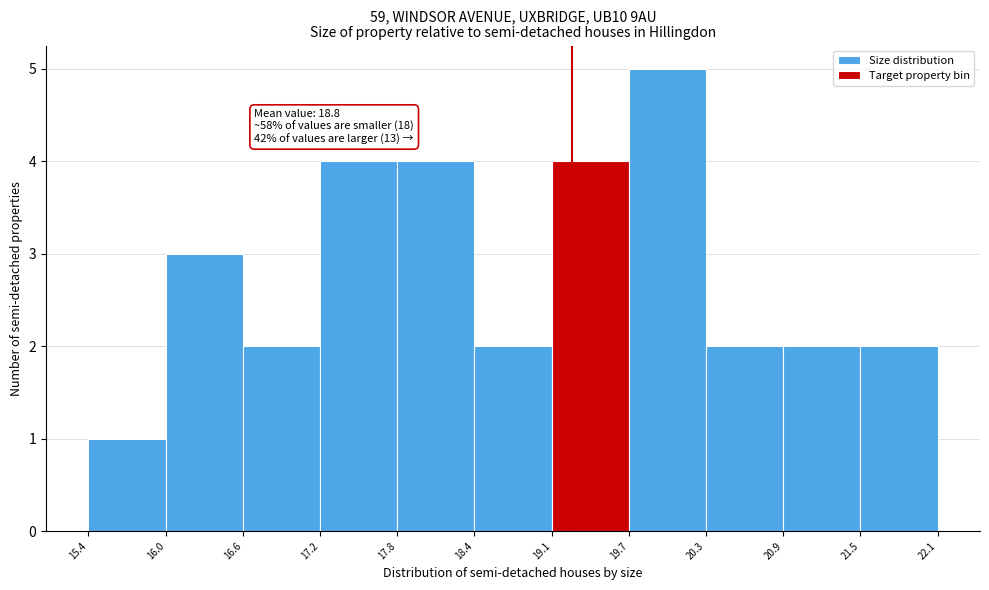

Which range on the x-axis has the tallest bar?

19.7 to 20.3